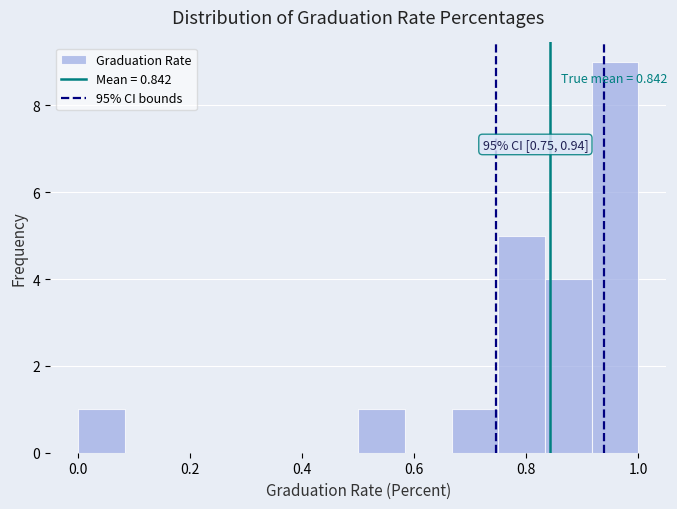

Which range on the x-axis has the tallest bar?

0.92 to 1.00